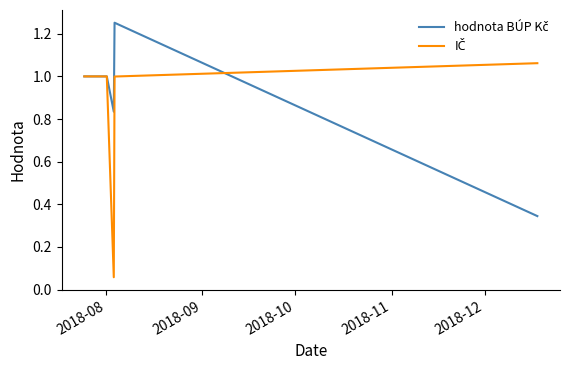

At which label does IČ first exceed 1?

2018-12